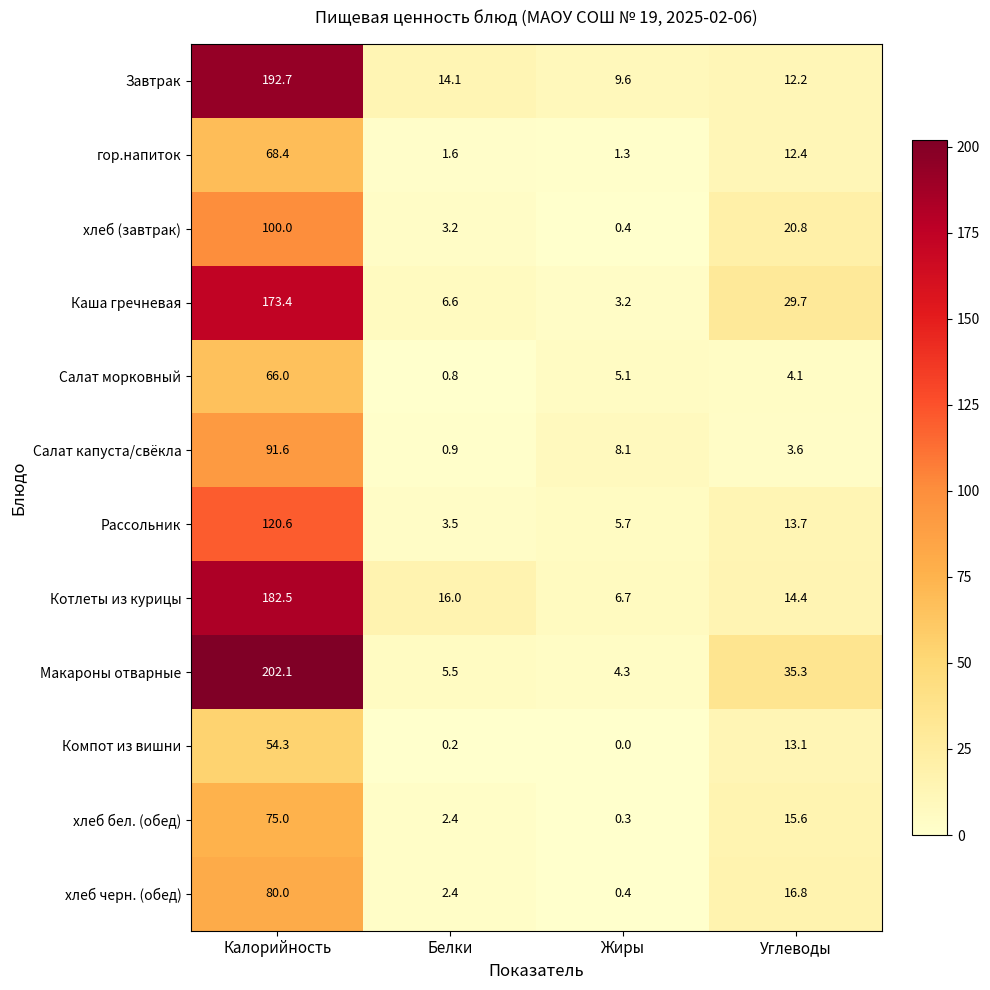

Which series has the largest total across all categories?

Макароны отварные